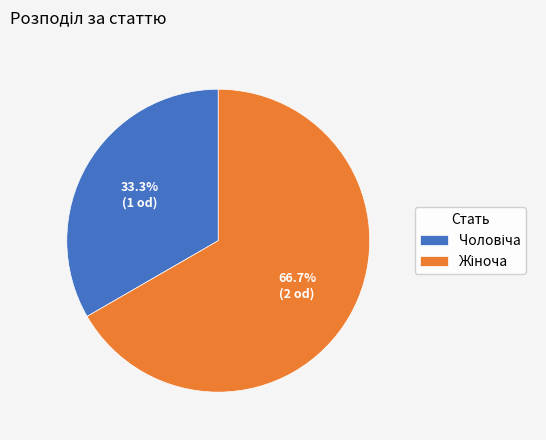

Is there a majority slice in this chart?

Yes